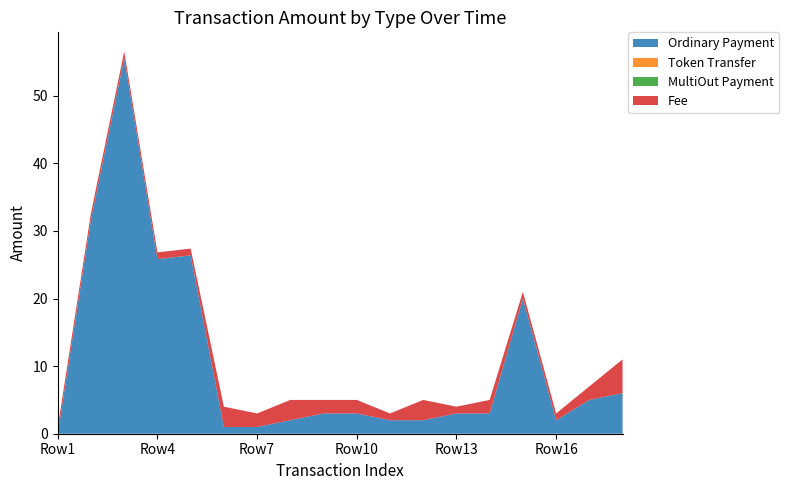

Reading left to right, transcribe all the data shown in this chart.

Ordinary Payment: 0.0	31.7	55.6	25.8	26.4	1.0	1.0	2.0	3.0	3.0	2.0	2.0	3.0	3.0	20.0	2.0	5.0	6.0
Token Transfer: 0.0	0.0	0.0	0.0	0.0	0.0	0.0	0.0	0.0	0.0	0.0	0.0	0.0	0.0	0.0	0.0	0.0	0.0
MultiOut Payment: 0.0	0.0	0.0	0.0	0.0	0.0	0.0	0.0	0.0	0.0	0.0	0.0	0.0	0.0	0.0	0.0	0.0	0.0
Fee: 1.0	1.0	1.0	1.0	1.0	3.0	2.0	3.0	2.0	2.0	1.0	3.0	1.0	2.0	1.0	1.0	2.0	5.0